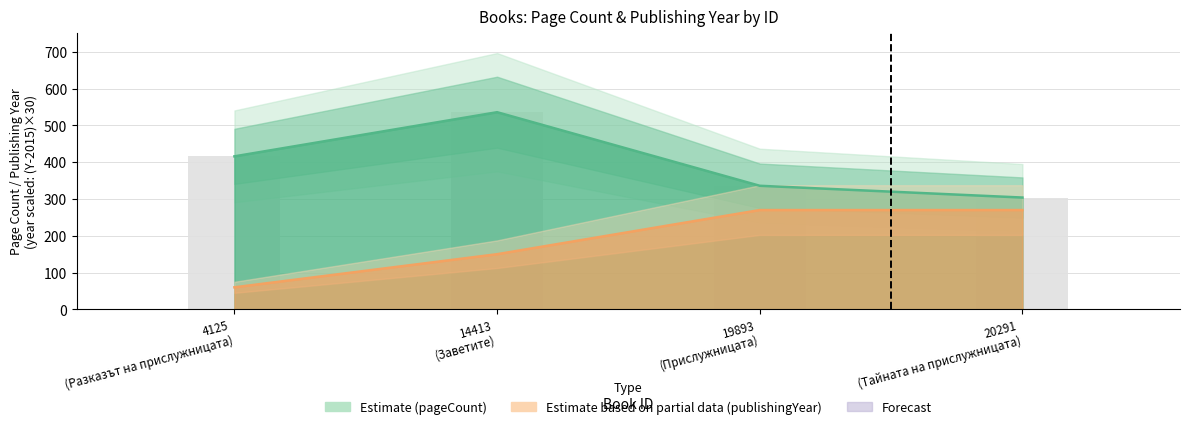

Where is pageCount nearest to the value 420?

4125 (Разказът на прислужницата)